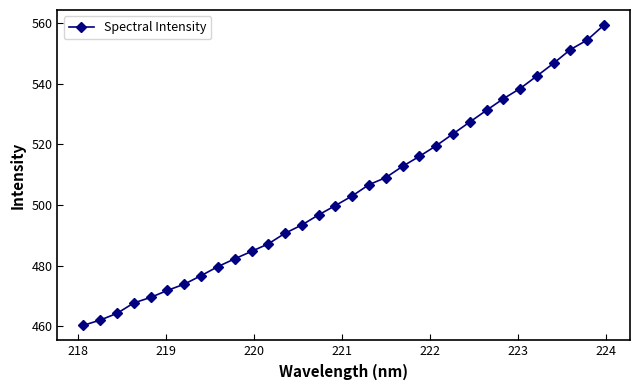

Reading left to right, list all the values displayed in this chart.

460.3	462.0	464.2	467.7	469.5	471.8	473.9	476.7	479.7	482.2	484.7	487.2	490.7	493.4	496.8	499.8	503.0	506.7	509.1	512.8	516.1	519.6	523.5	527.4	531.3	535.1	538.5	542.6	546.8	551.3	554.5	559.4